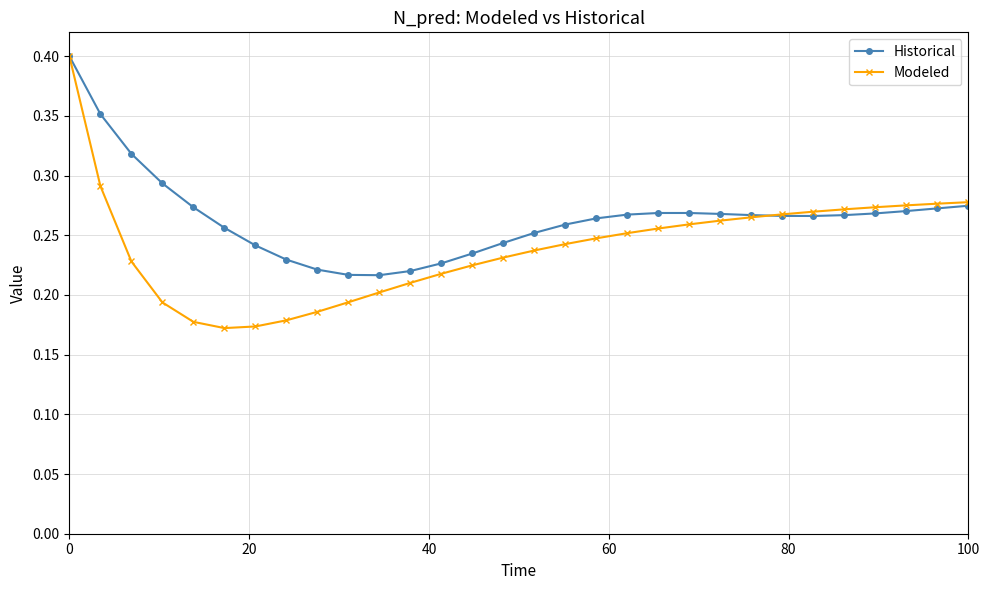

Which series has the largest range (max minus min)?

Modeled